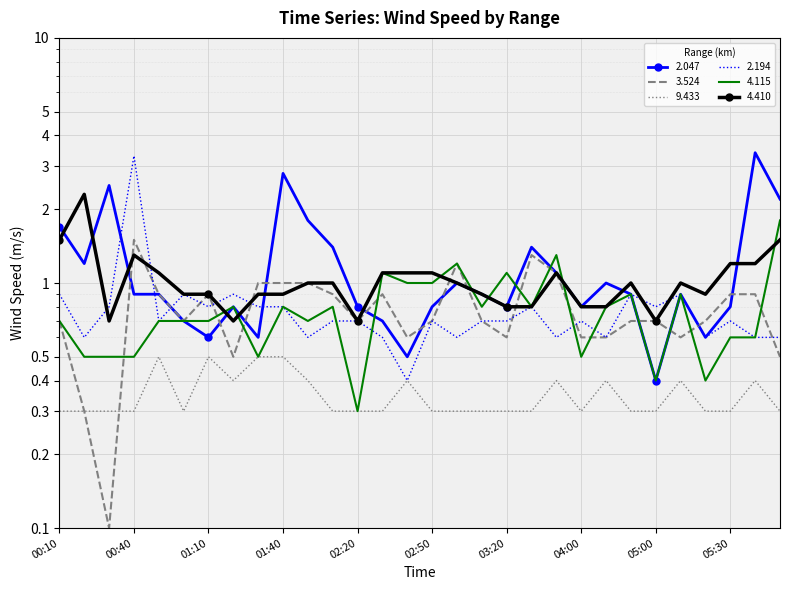

What is the difference between the highest and lowest values at 03:00?

0.9